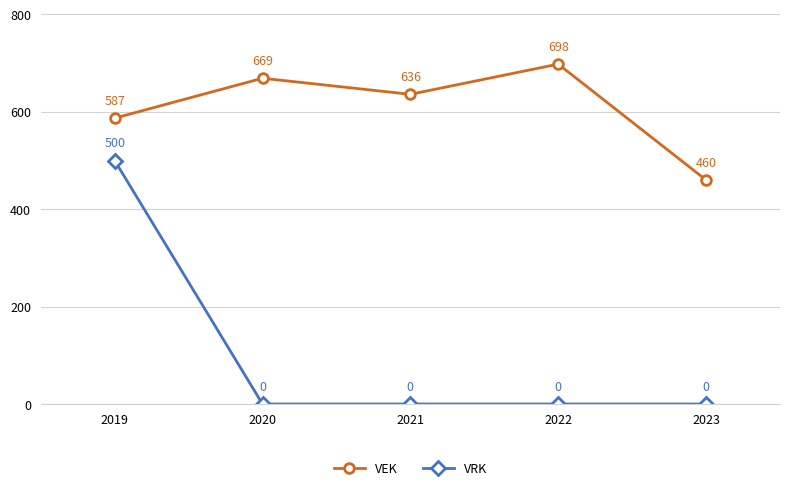

Which series has the widest spread of values?

VRK